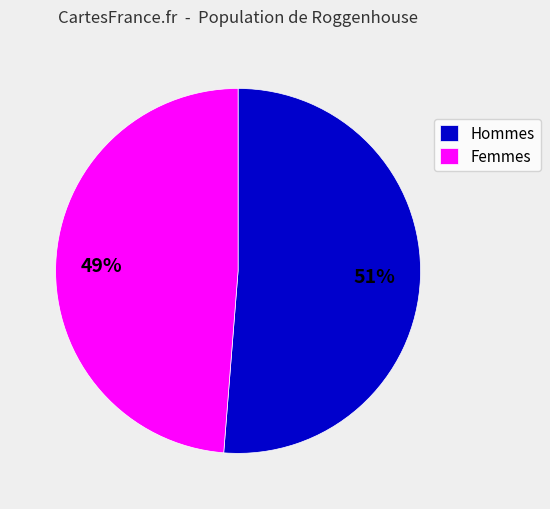

Which slice is the largest?

Hommes